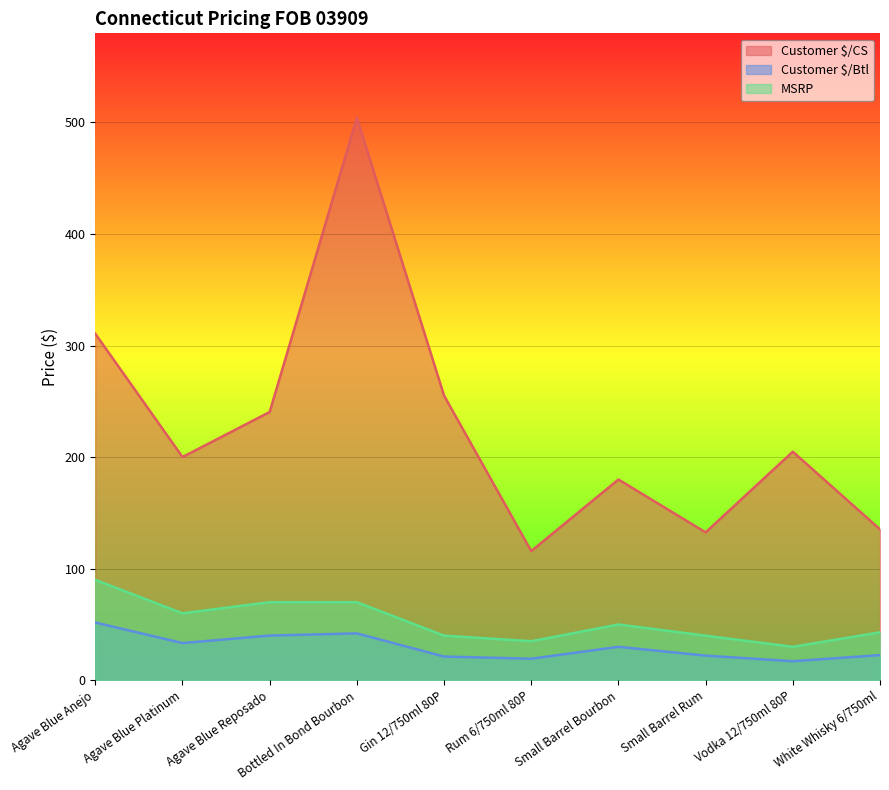

Reading left to right, extract all data points from this chart.

Customer $/CS: 310.6	200.1	240.4	504.2	255.2	115.8	179.9	132.6	204.9	135.3
Customer $/Btl: 51.8	33.4	40.1	42.0	21.3	19.3	30.0	22.1	17.1	22.6
MSRP: 90.0	60.0	70.0	70.0	40.0	35.0	50.0	40.0	30.0	43.0